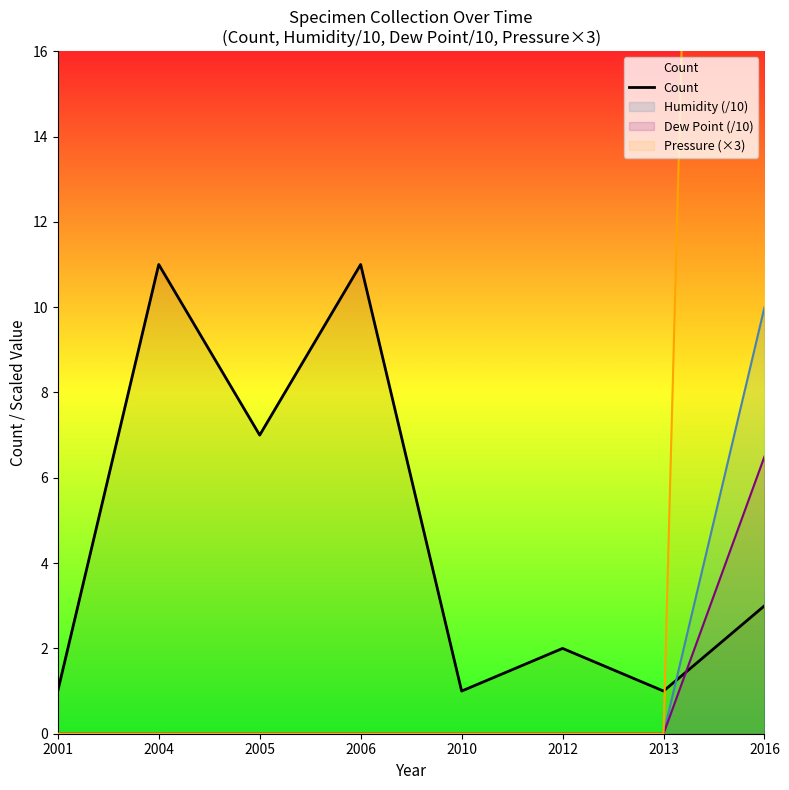

What is the difference between the values at 2012 and 2013?

1